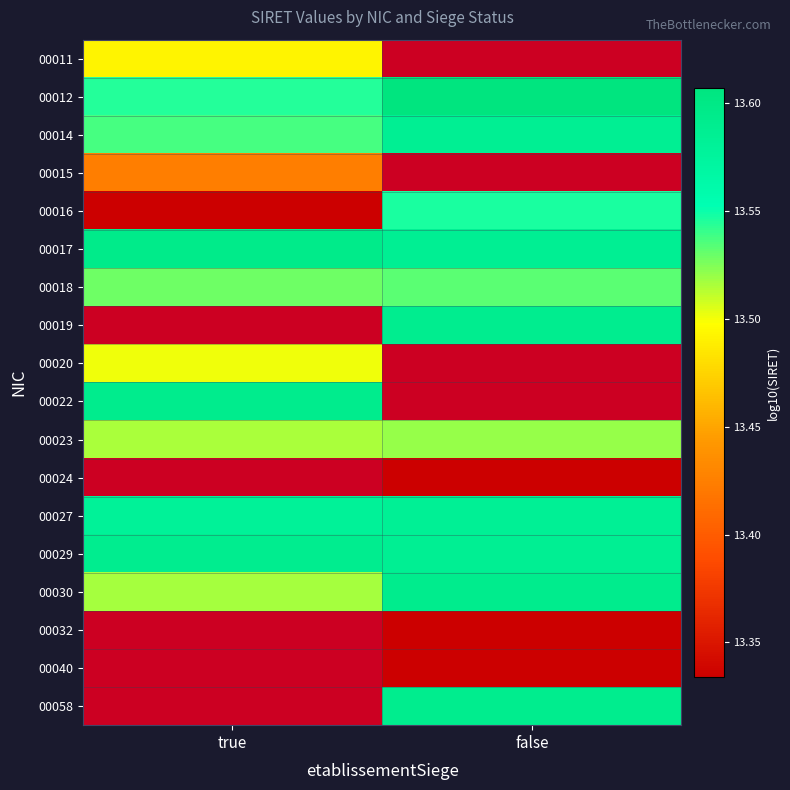

Is the value of 00016 at true greater than the value of 00018 at true?

No